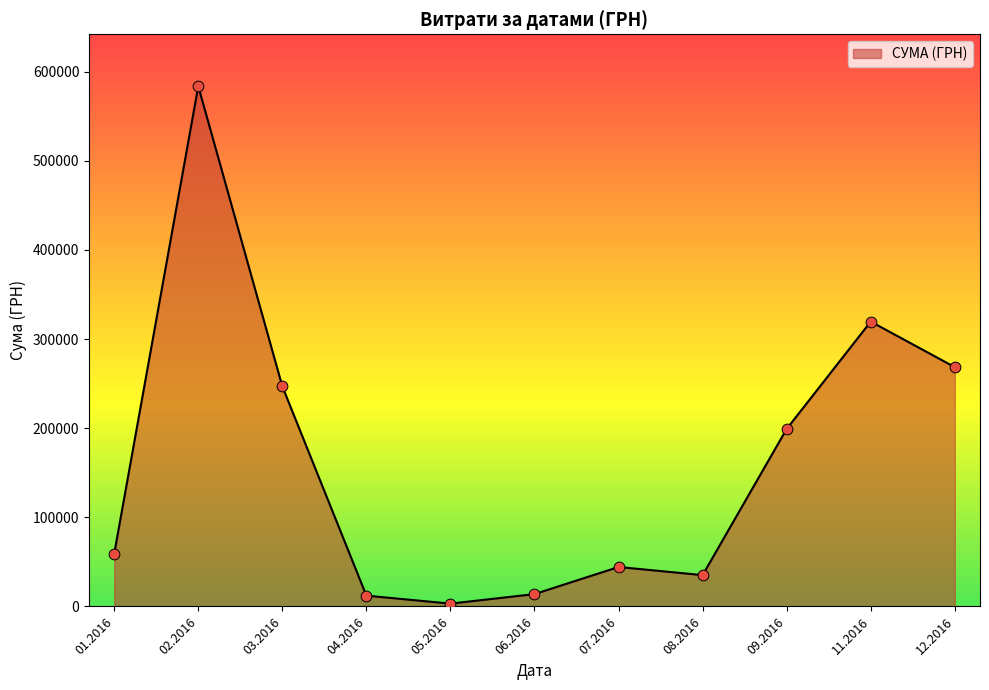

Approximately how many times larger is the value at 11.2016 compared to 02.2016?

0.5